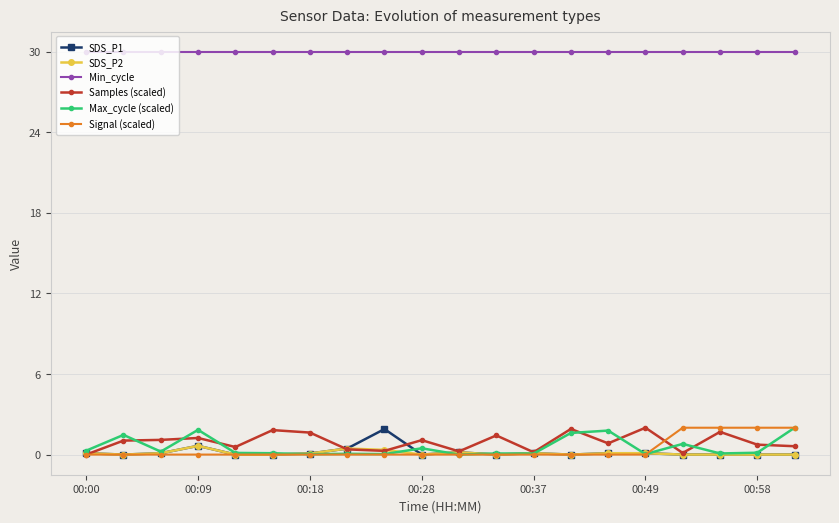

True or false: Min_cycle and SDS_P1 cross at least once.

False